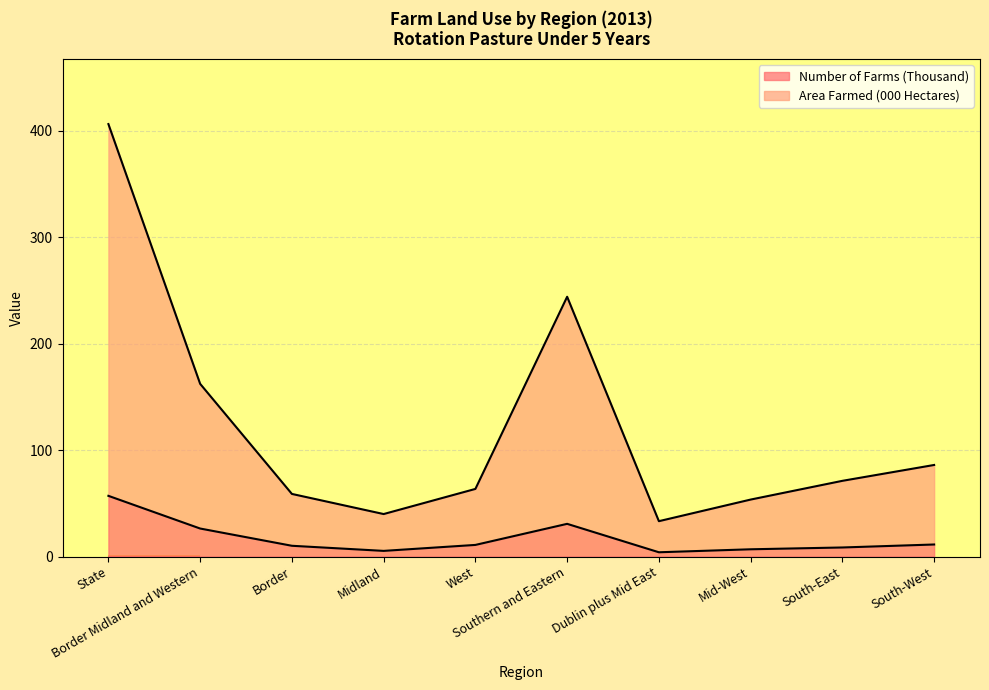

At which label does Number of Farms (Thousand) reach its peak?

State